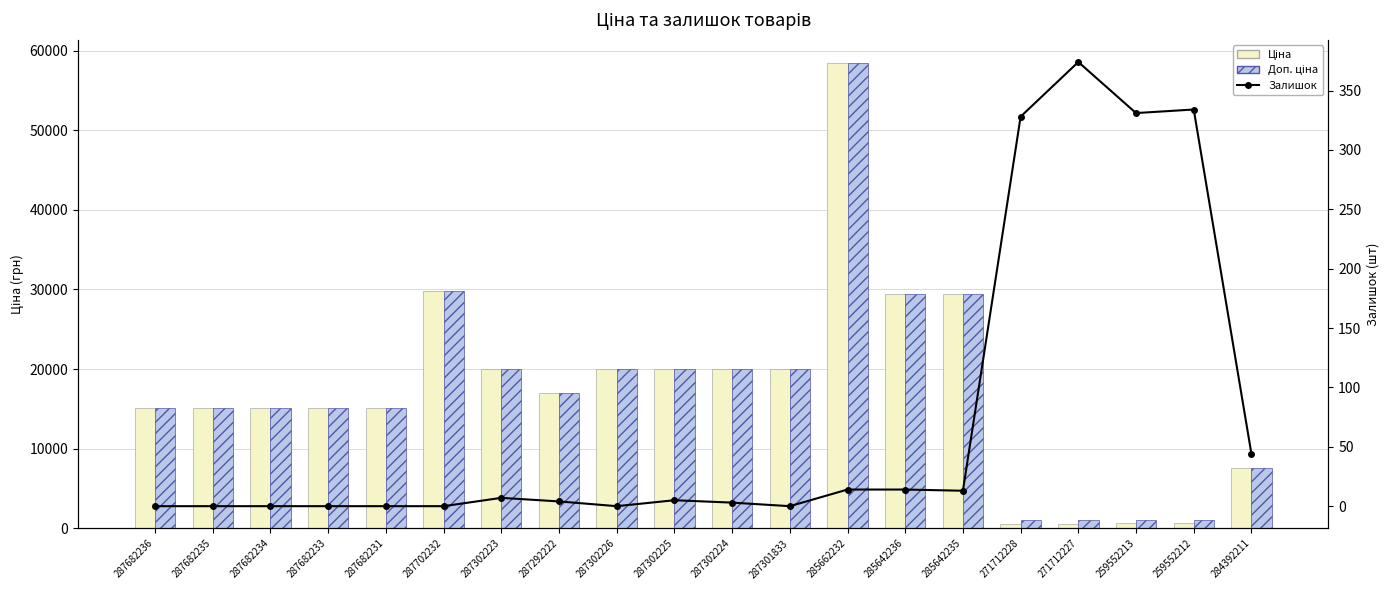

At which label does Ціна reach its minimum?

271712228